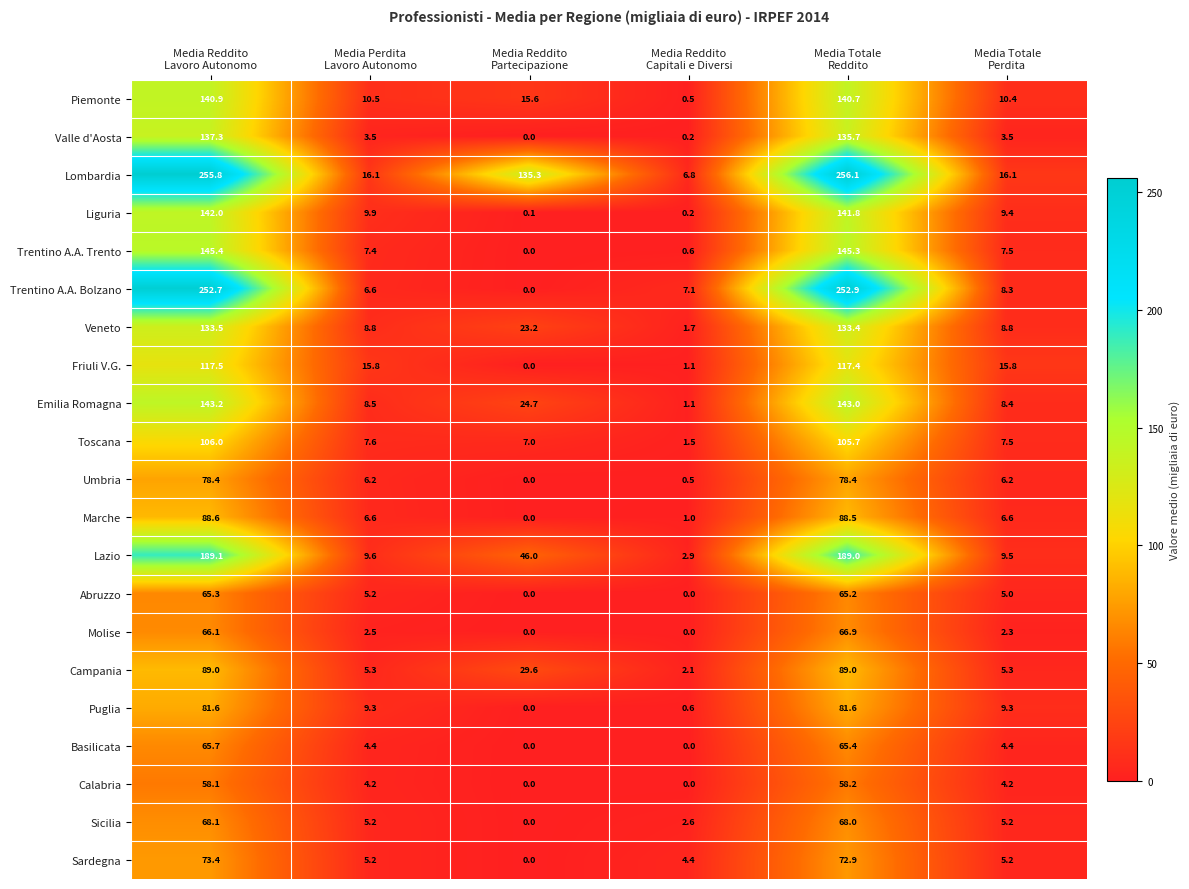

What is the spread (max minus min) of values at Media Reddito
Capitali e Diversi?

7.1